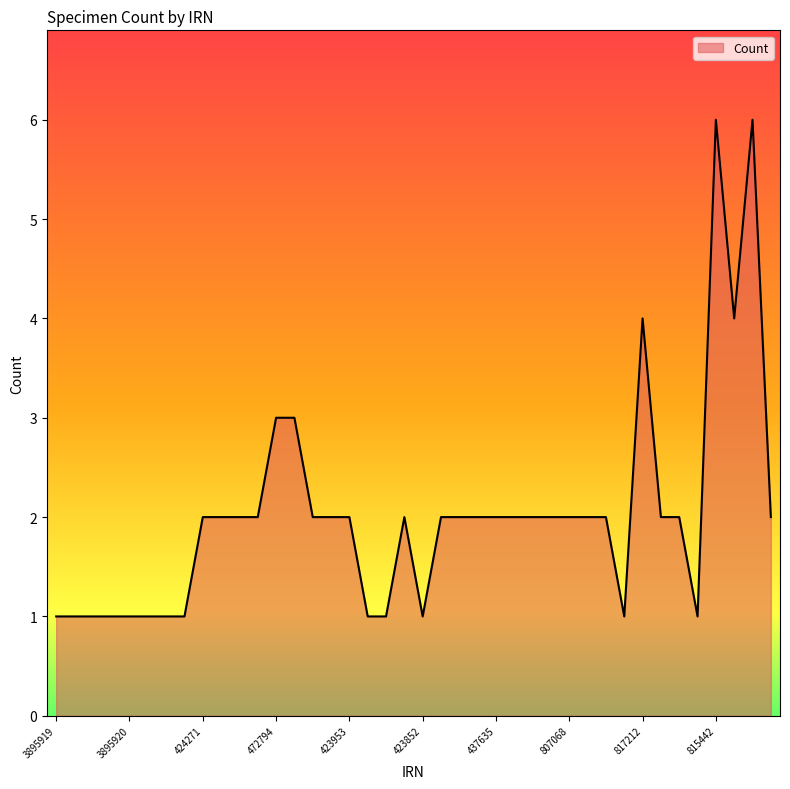

What is the difference between the maximum and minimum values?

5